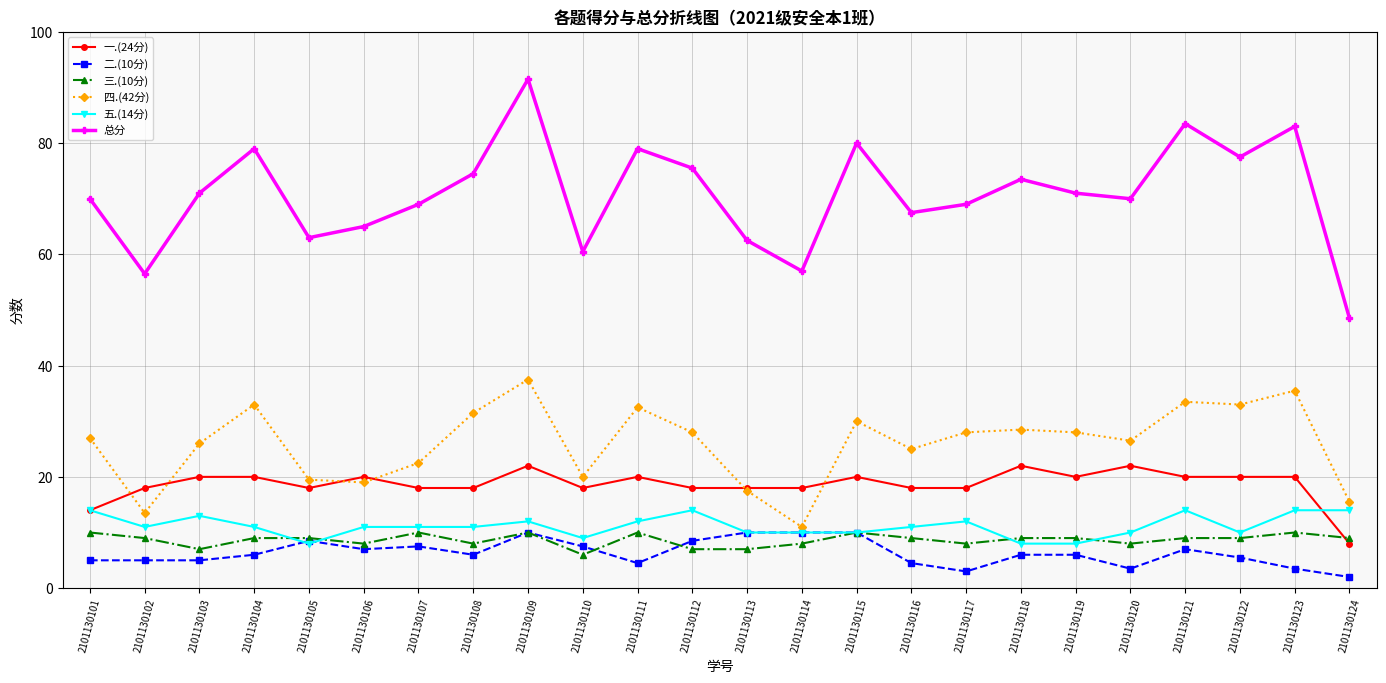

True or false: 一.(24分) has a value of 20.0 at 2101130122.

True